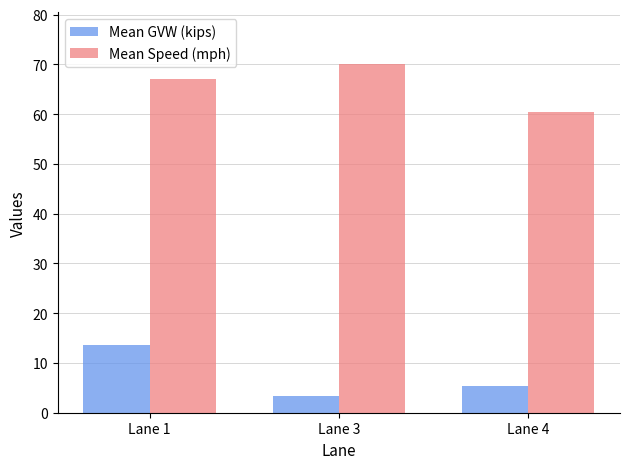

List the series in order of their overall mean, lowest first.

Mean GVW (kips), Mean Speed (mph)